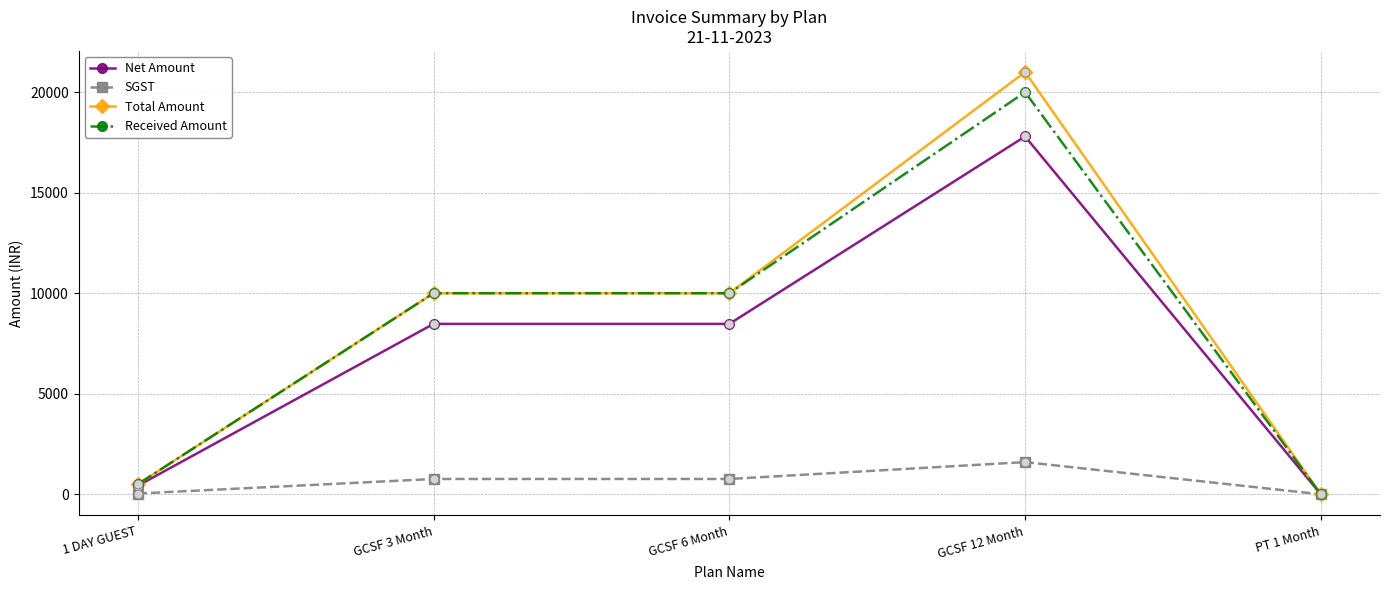

Is the value of Received Amount at GCSF 6 Month greater than the value of SGST at GCSF 3 Month?

Yes